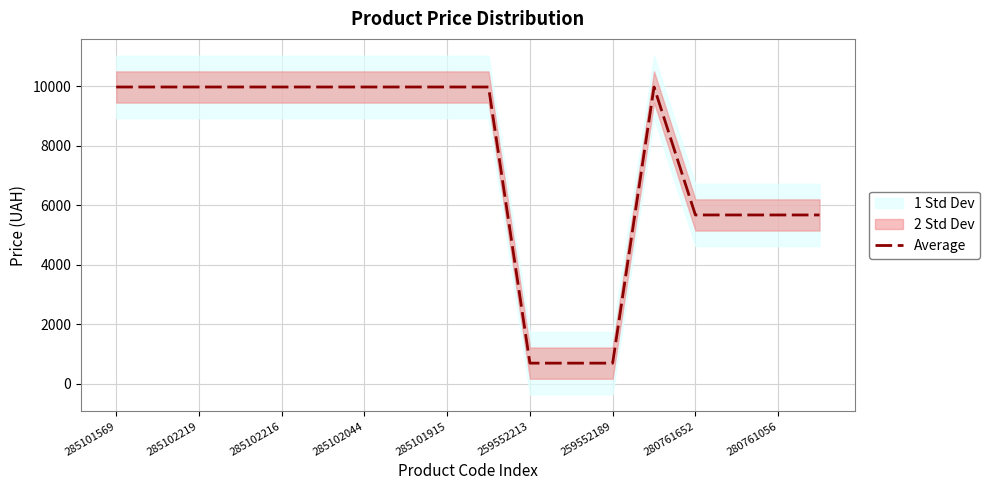

True or false: Average has a value of 693.7 at 259552189.

True